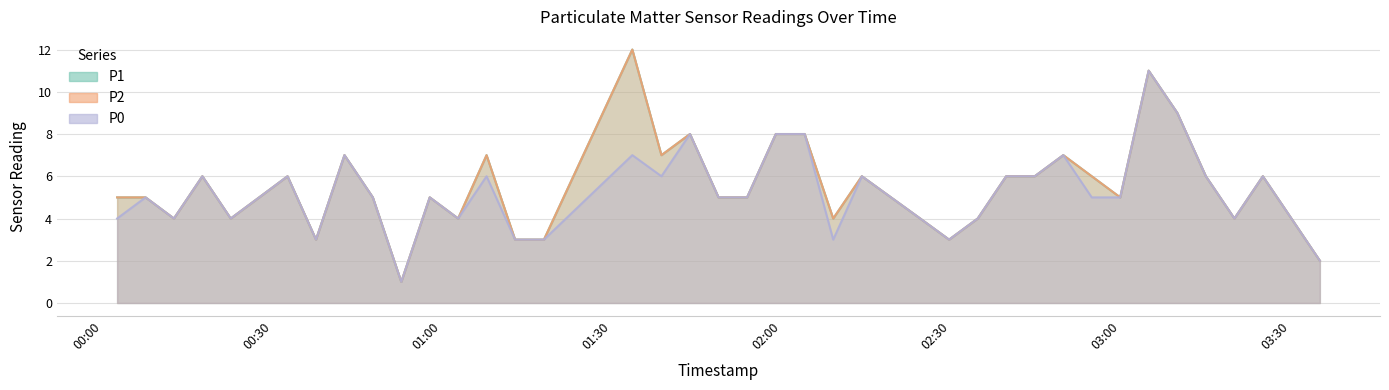

Reading right to left, what are all the values shown in this chart?

P1 line: 2	4	6	4	6	9	11	5	6	7	6	6	4	3	4	6	4	8	8	5	5	8	7	12	3	3	7	4	5	1	5	7	3	6	5	4	6	4	5	5
P2 line: 2	4	6	4	6	9	11	5	6	7	6	6	4	3	4	6	4	8	8	5	5	8	7	12	3	3	7	4	5	1	5	7	3	6	5	4	6	4	5	5
P0 line: 2	4	6	4	6	9	11	5	5	7	6	6	4	3	4	6	3	8	8	5	5	8	6	7	3	3	6	4	5	1	5	7	3	6	5	4	6	4	5	4